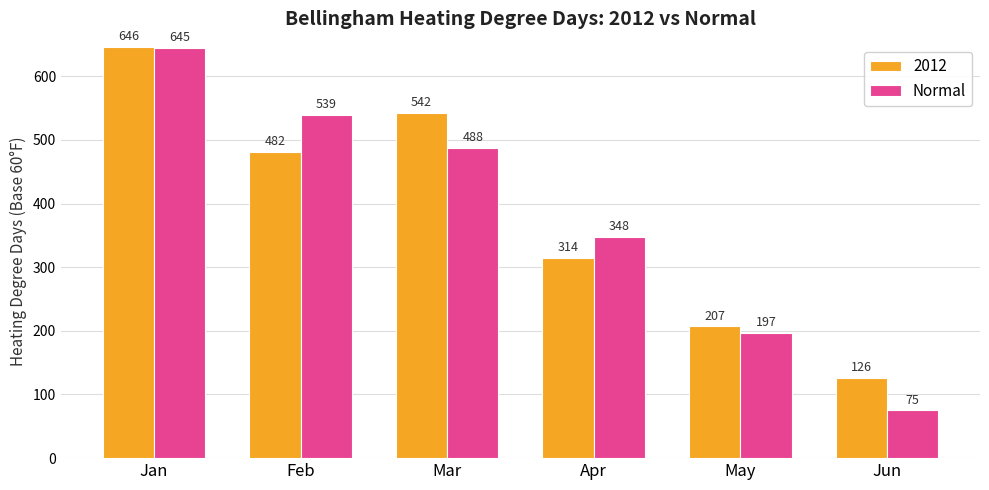

What is the smallest value displayed?

75.0